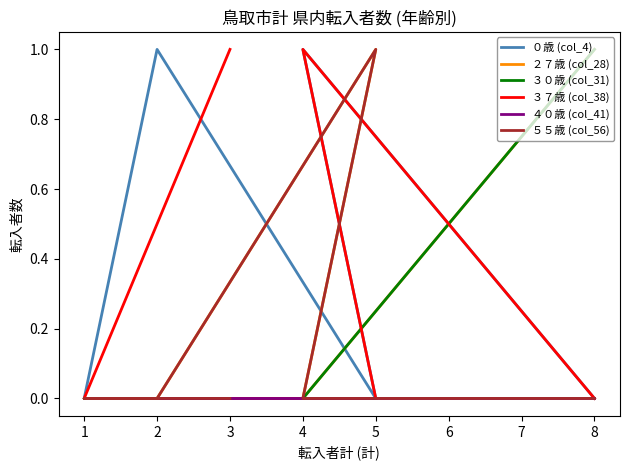

True or false: ３０歳 (col_31) and ０歳 (col_4) intersect in this chart.

True